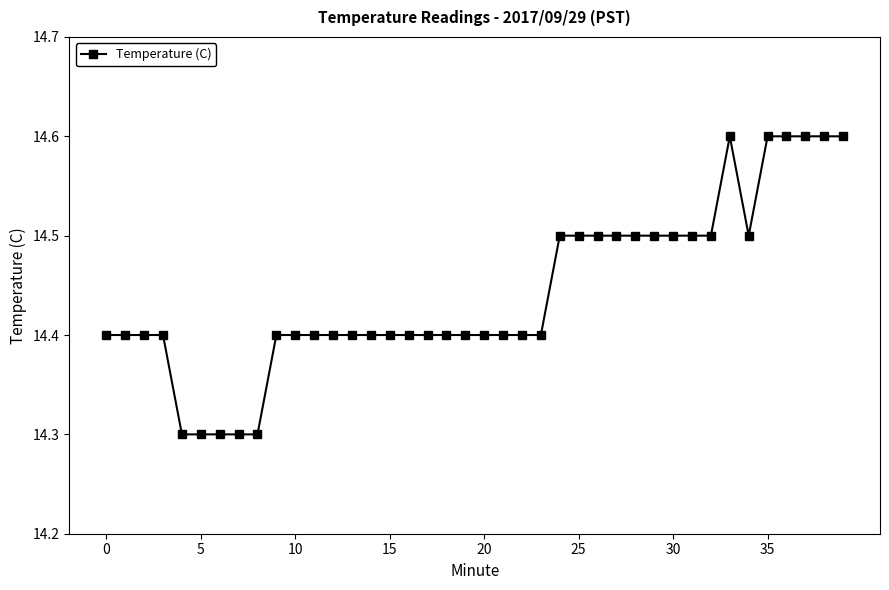

What is the minimum value shown in the chart?

14.3